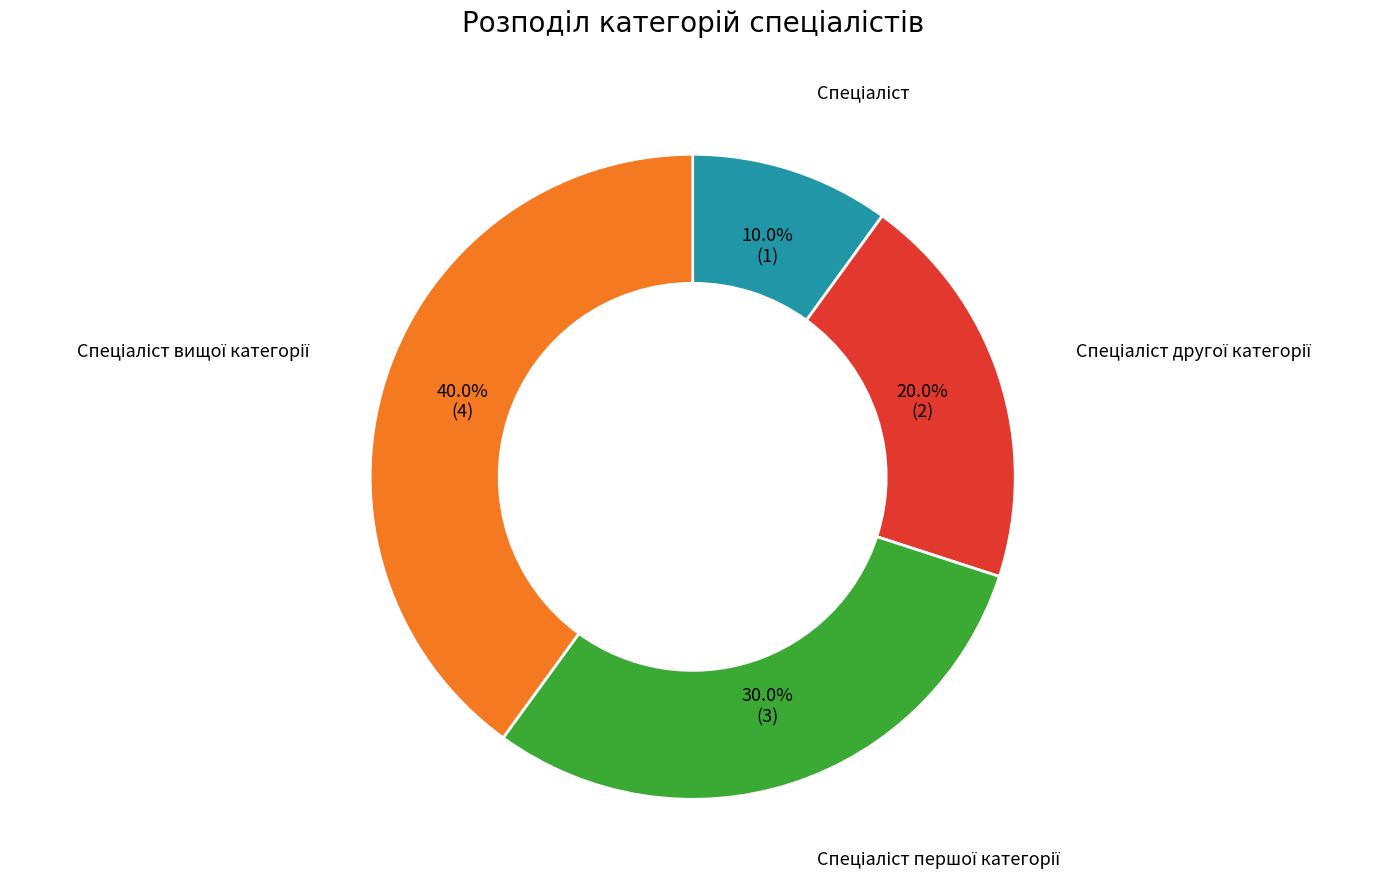

Count the number of slices in the pie.

4